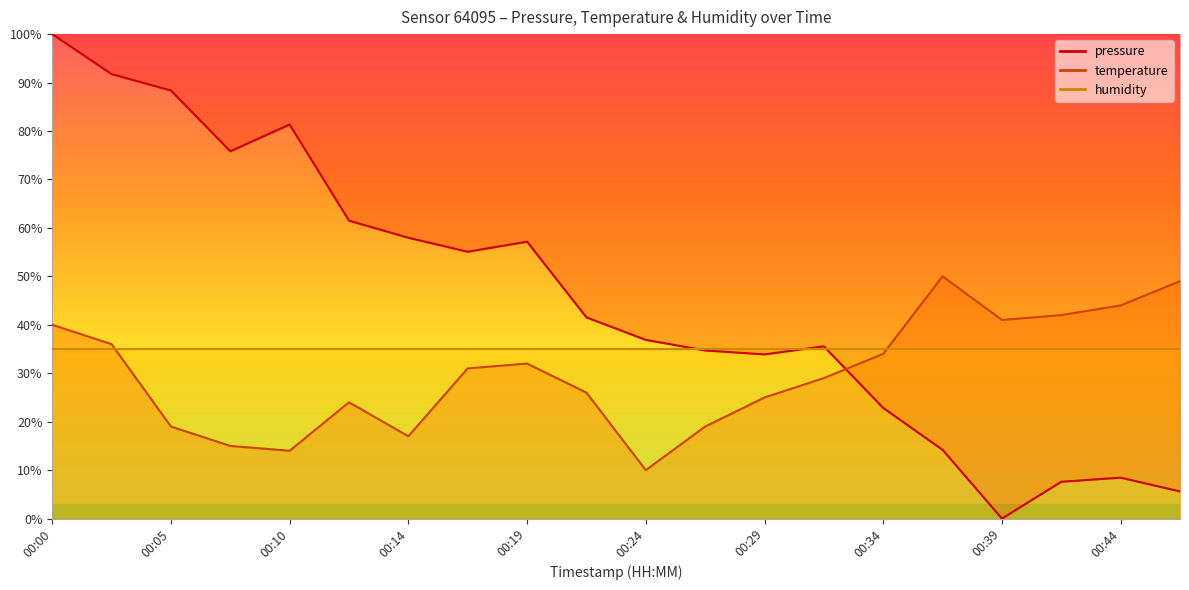

Which series has the largest range (max minus min)?

pressure